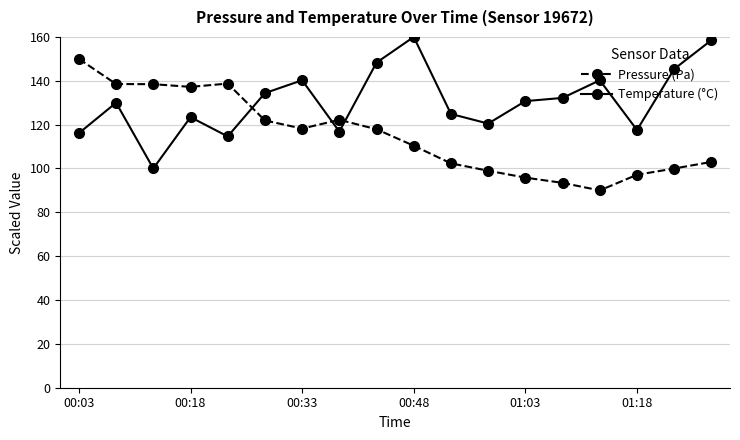

Which series ends up on top after the final intersection of Temperature (°C) and Pressure (Pa)?

Temperature (°C)